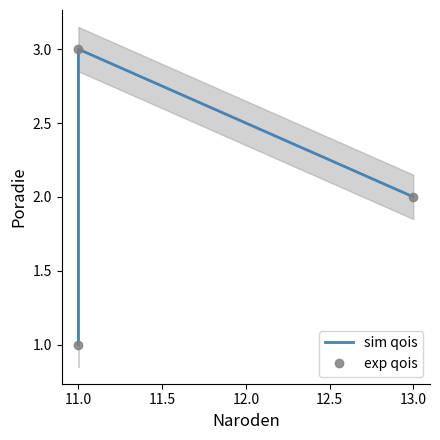

Count the number of data series in this chart.

2